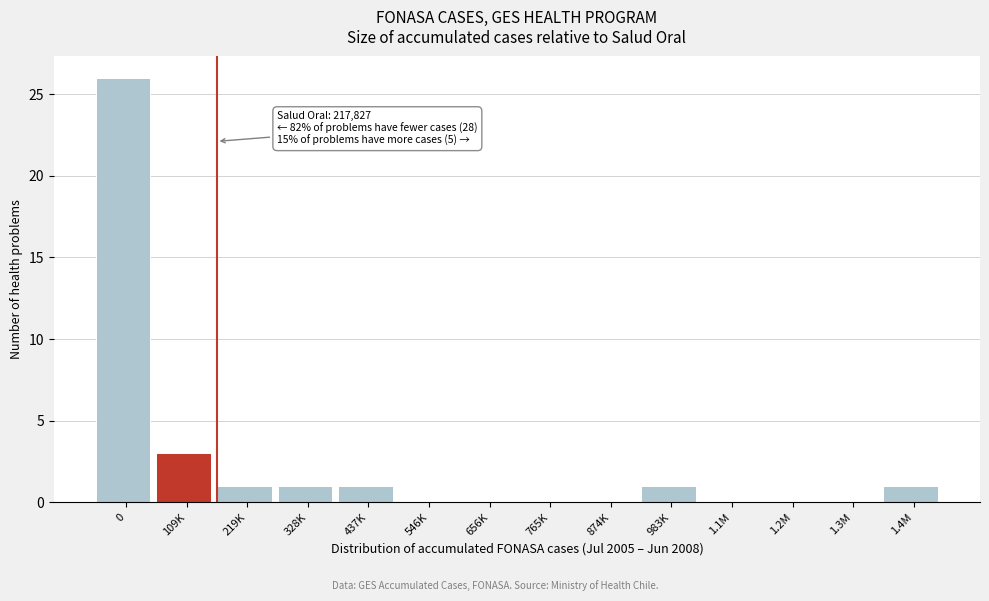

Reading right to left, list all the values displayed in this chart.

1.4M=1	1.3M=0	1.2M=0	1.1M=0	983K=1	874K=0	765K=0	656K=0	546K=0	437K=1	328K=1	219K=1	109K=3	0=26